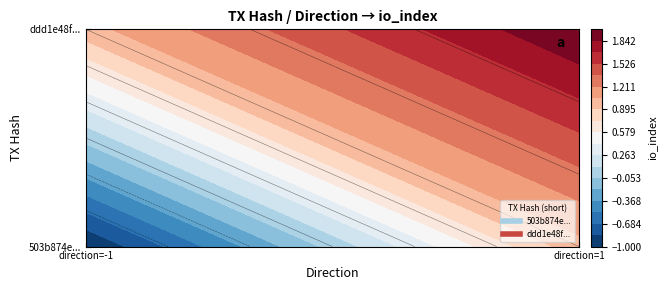

What is the minimum value for 503b874e1178c8b6dca3eec84b8cbf9f6d77b88?

-1